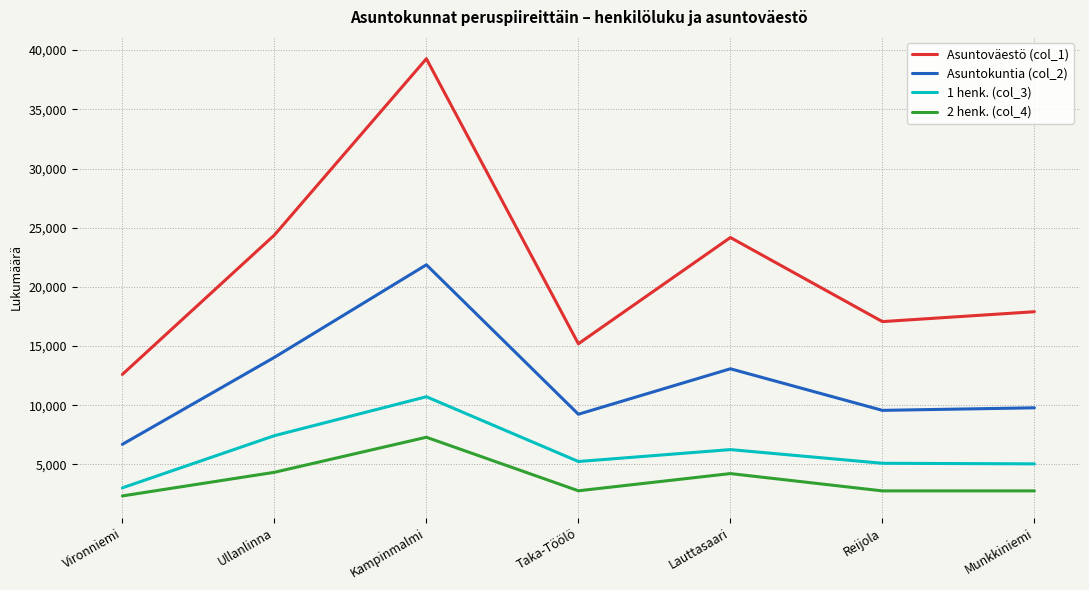

At which category does 2 henk. (col_4) reach its first local peak?

Kampinmalmi